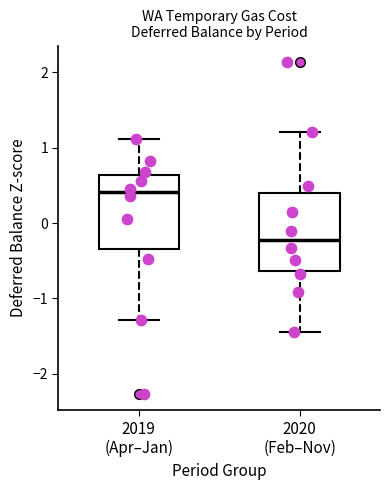

Reading left to right, transcribe this box plot: for each box, give where its median line is, the range the box spans, and where its two whiskers end, as read against the y-axis. The values are not printed on the chart, so give them approximately, as read against the axis.

2019 (Apr–Jan): median 0.4, box -0.3 to 0.6, whiskers -1.3 to 1.1
2020 (Feb–Nov): median -0.2, box -0.6 to 0.4, whiskers -1.4 to 1.2